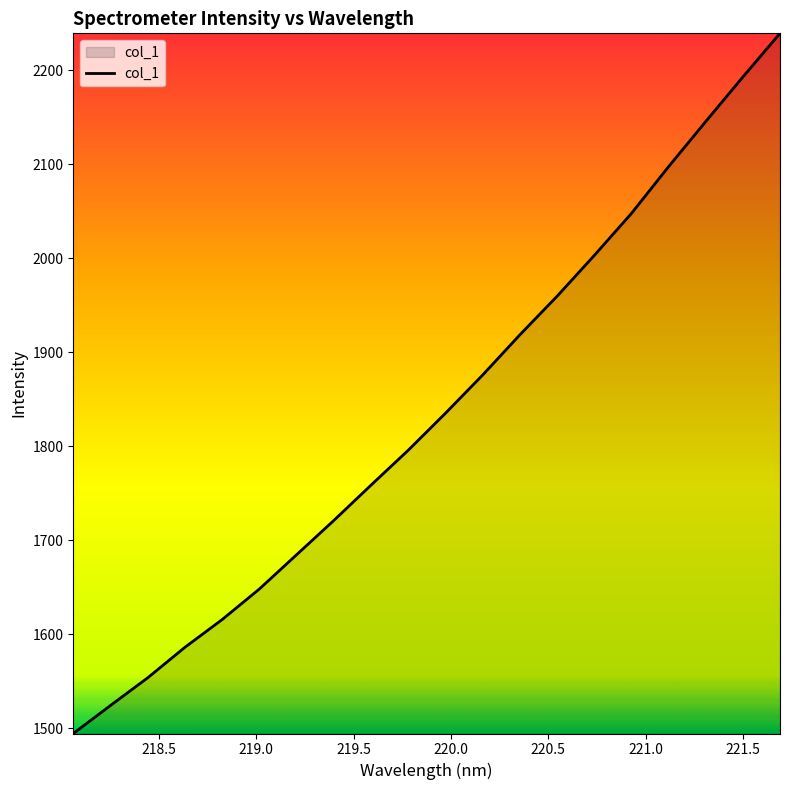

How many values are below 1835?

10